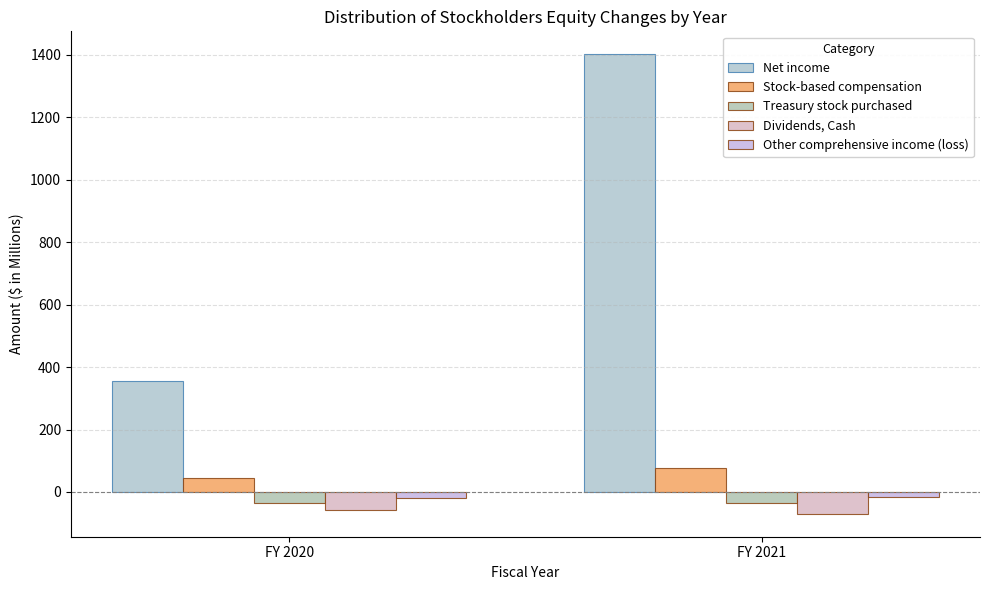

Reading left to right, extract all data points from this chart.

Net income: 355.6	1402.2
Stock-based compensation: 43.7	75.7
Treasury stock purchased: -36.1	-36.8
Dividends, Cash: -57.7	-69.9
Other comprehensive income (loss): -20.0	-15.6